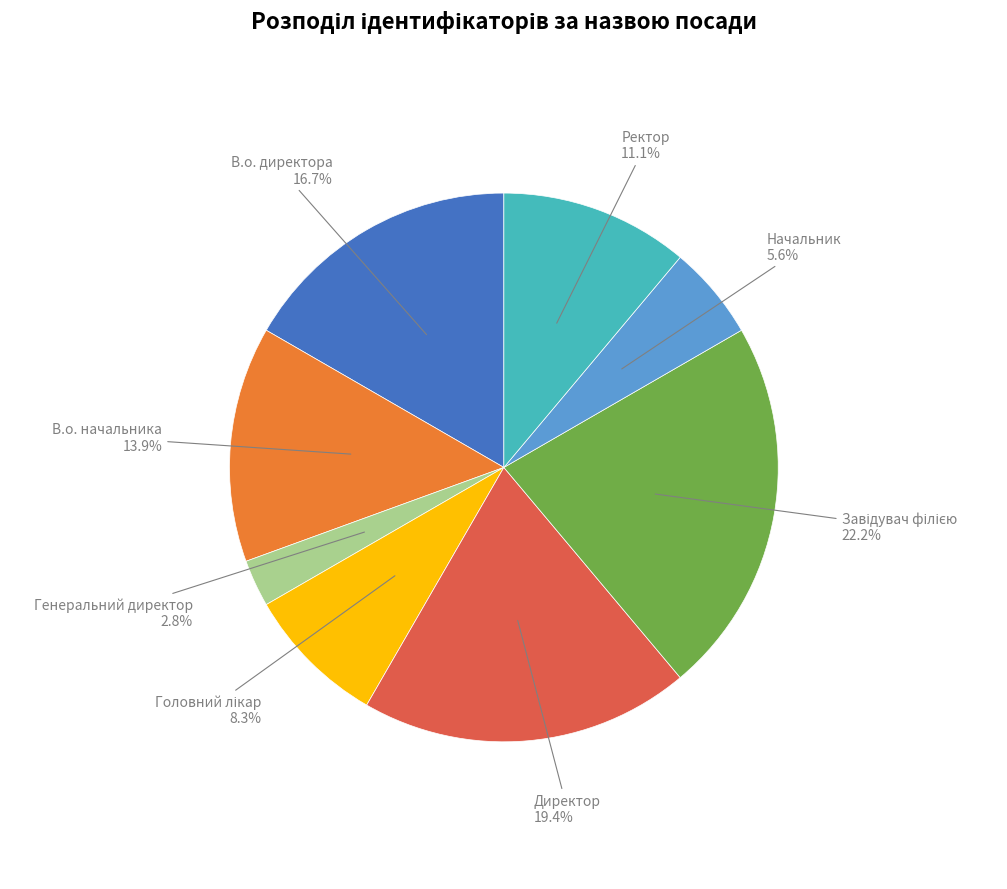

To the nearest percent, what is the combined percentage of В.о. начальника and Генеральний директор?

17%